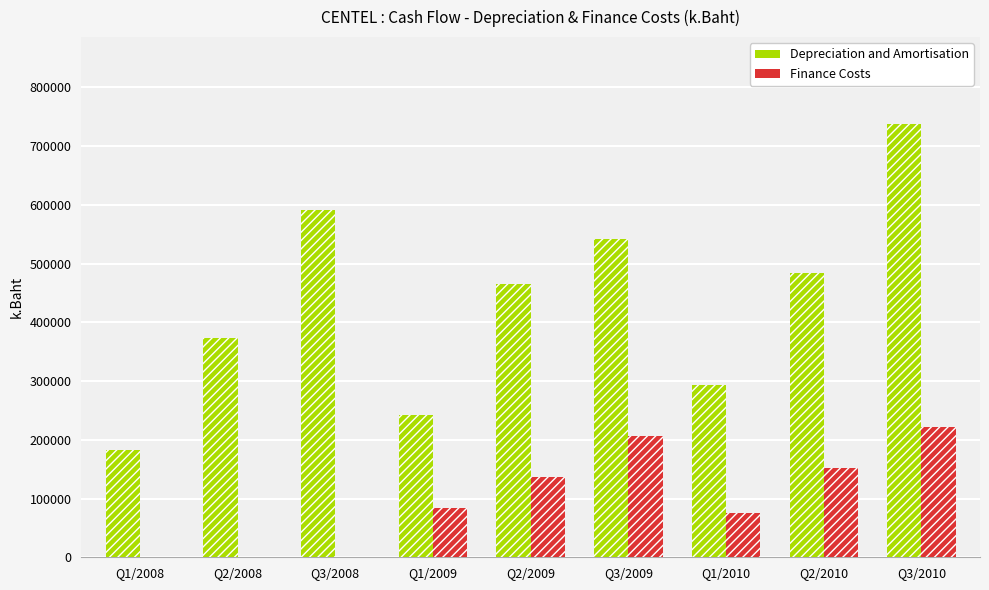

The Depreciation and Amortisation series shows 591025 at Q3/2008. True or false?

True